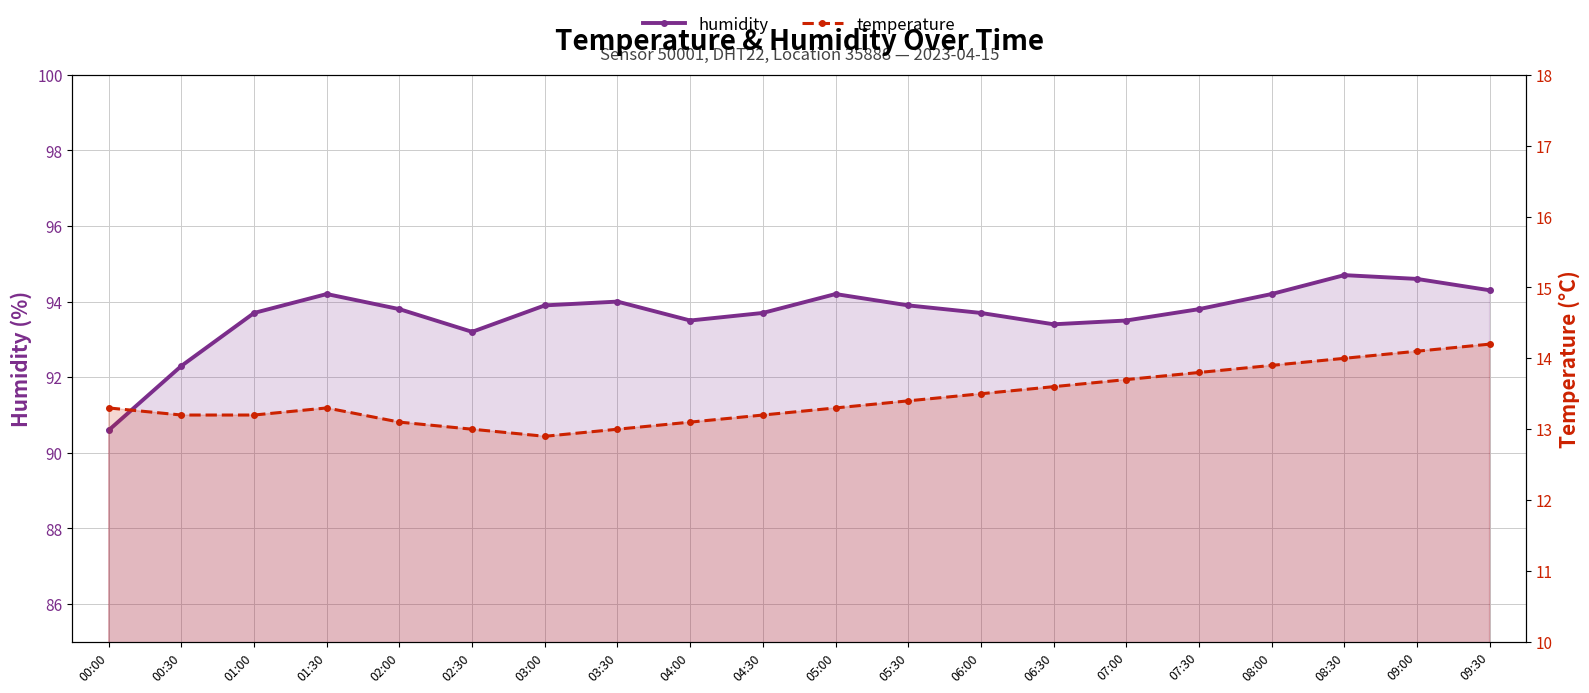

Where is the first local minimum for temperature?

03:00